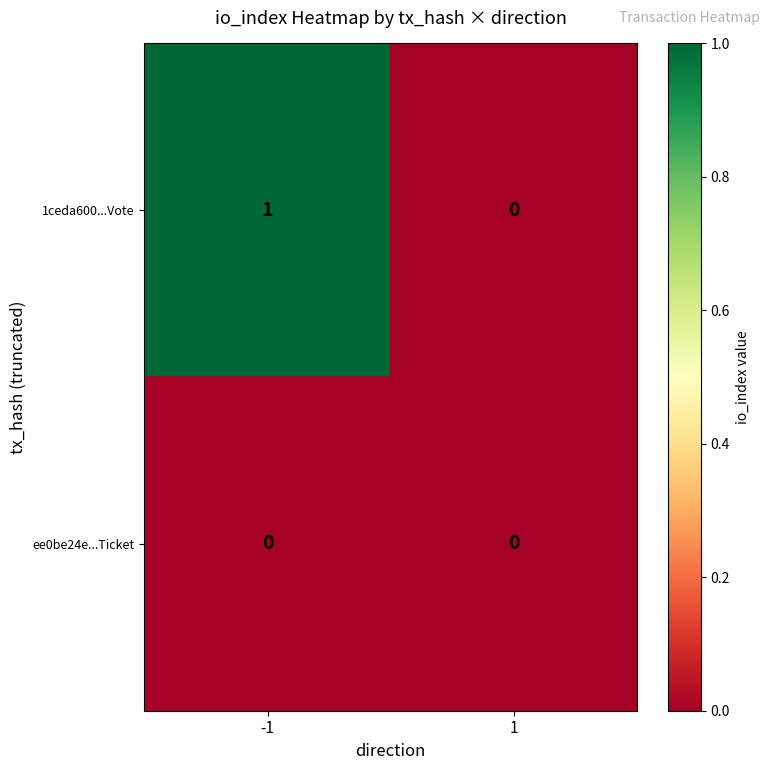

Reading right to left, list all the values displayed in this chart.

1ceda600...Vote: 1=0	-1=1
ee0be24e...Ticket: 1=0	-1=0